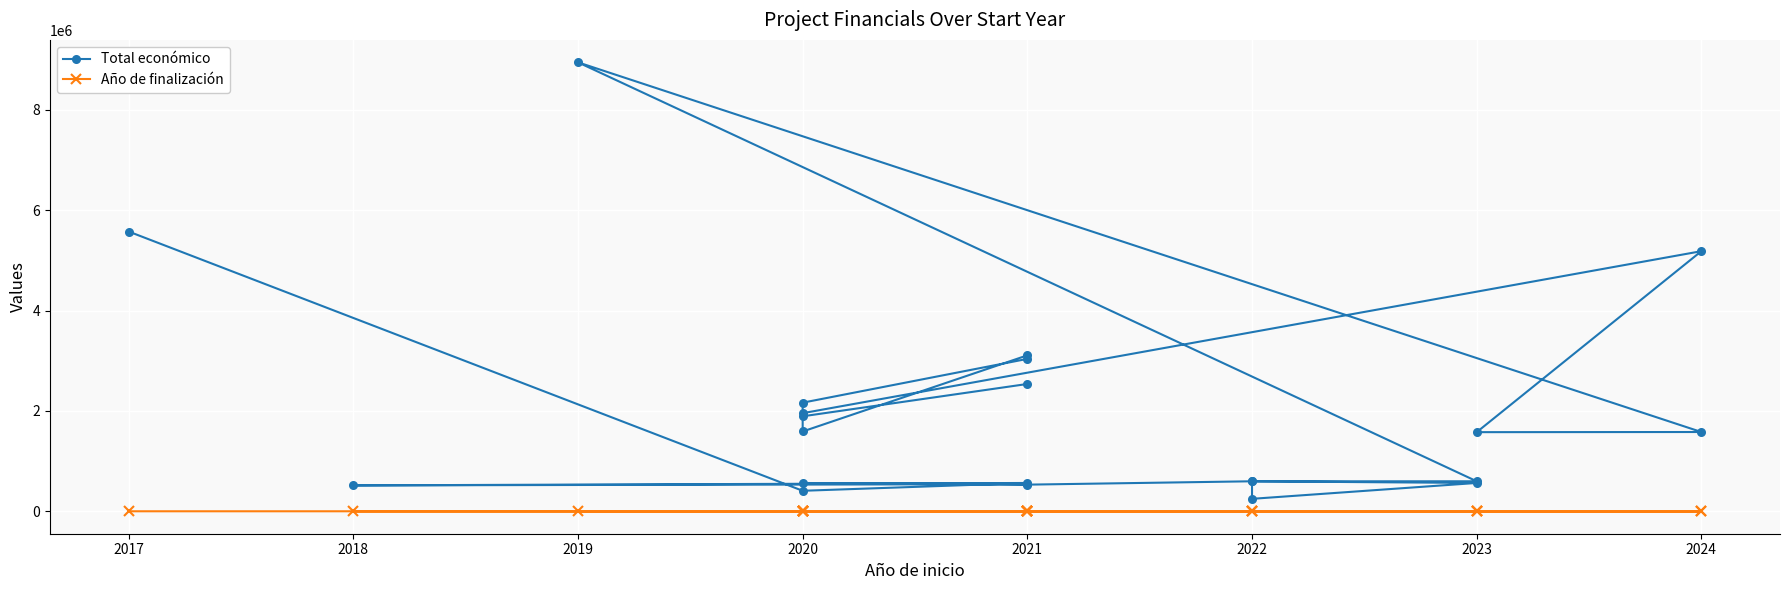

How many interior local peaks does the Total económico series have?

6